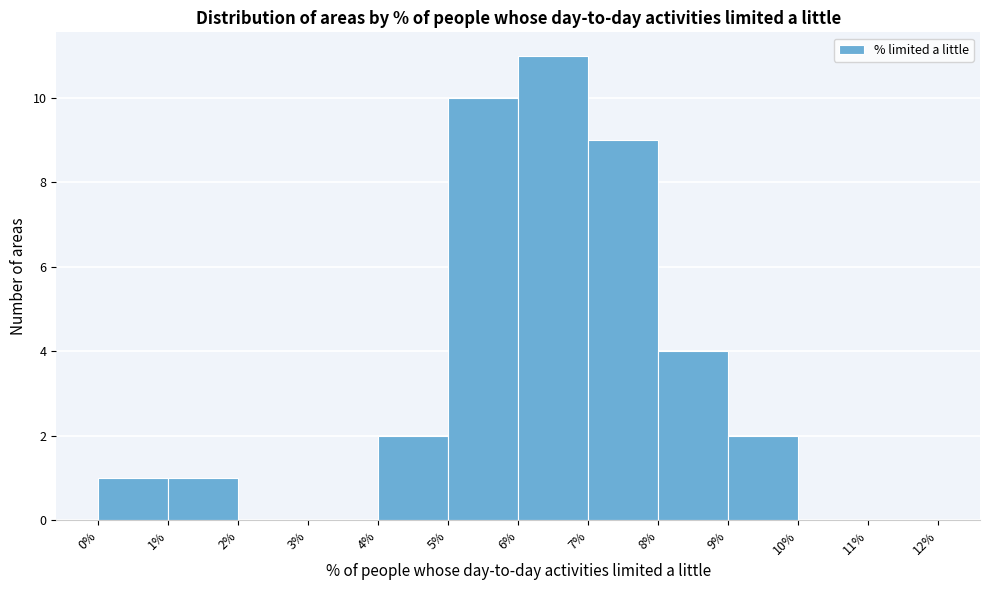

How tall is the bar that spans 6% to 7% on the x-axis? The values are not printed on the chart, so give them approximately, as read against the axis.

11